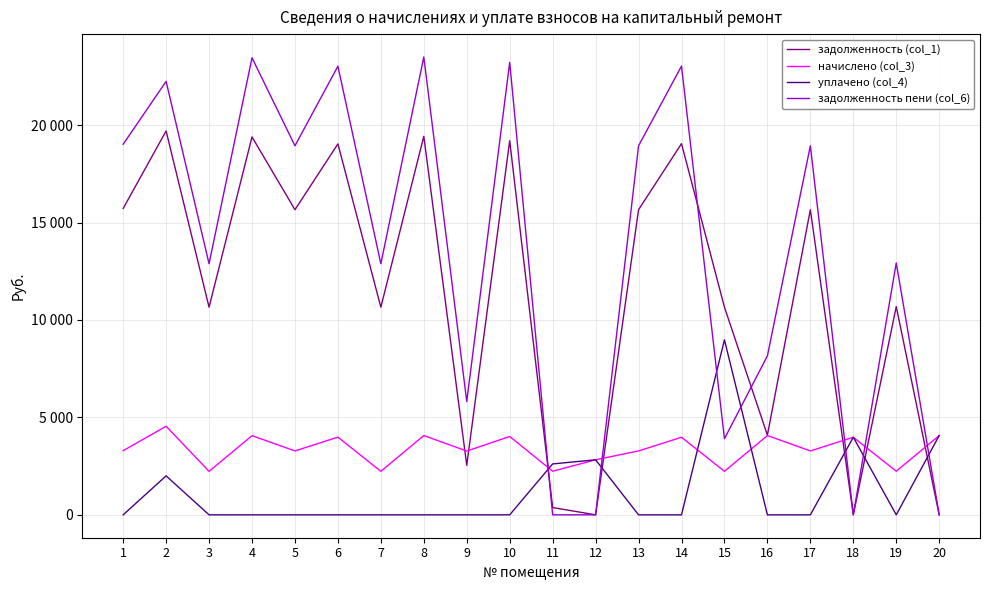

List the series in order of their peak value, highest first.

задолженность пени (col_6), задолженность (col_1), уплачено (col_4), начислено (col_3)